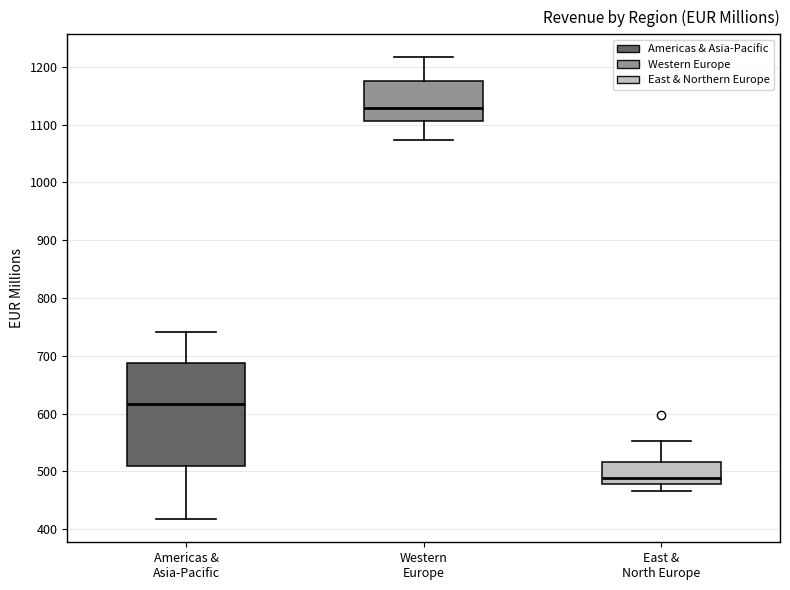

Where does the upper whisker of the box for Western Europe end on the y-axis? The values are not printed on the chart, so give them approximately, as read against the axis.

1220